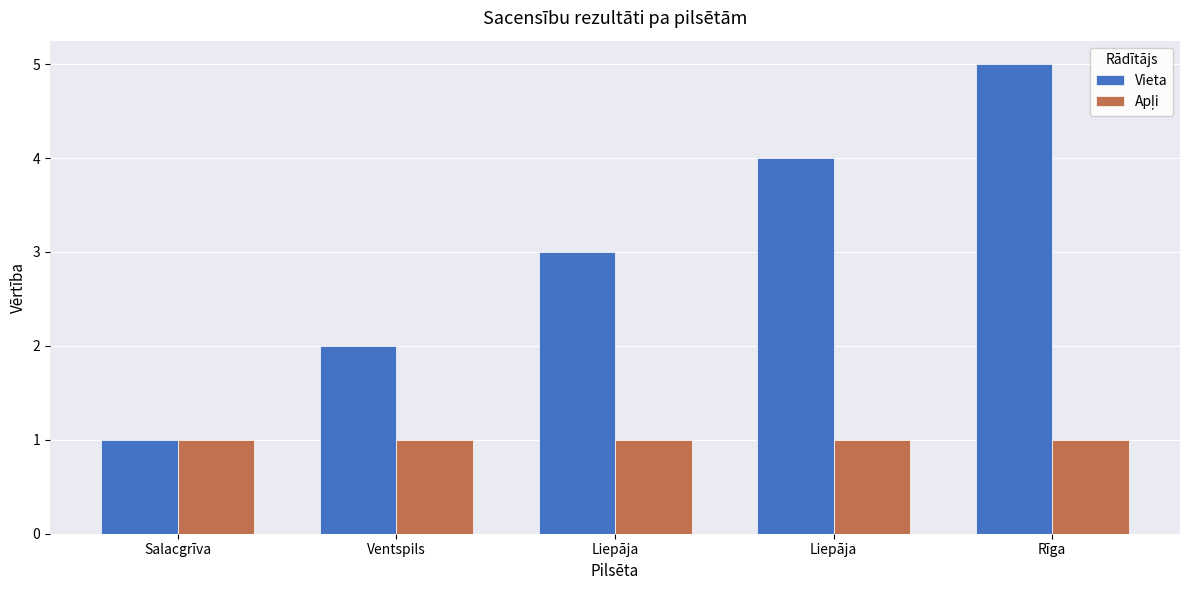

Which has a higher value, Liepāja or Rīga?

Rīga